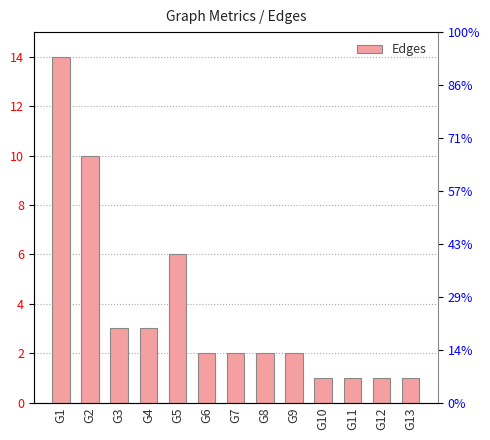

Between G11 and G9, which is larger?

G9